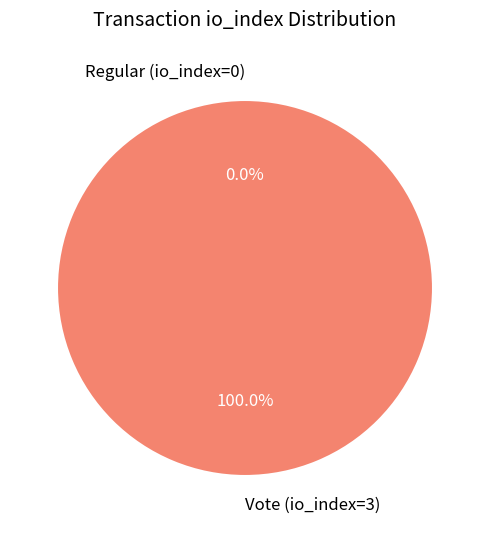

What percentage is the Vote (io_index=3) slice, to the nearest percent?

100%